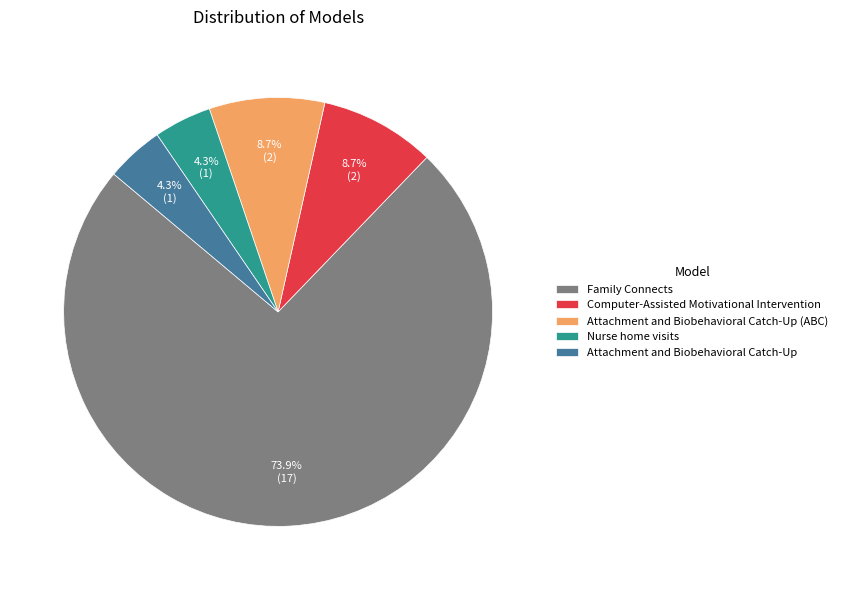

How many segments does this pie chart have?

5